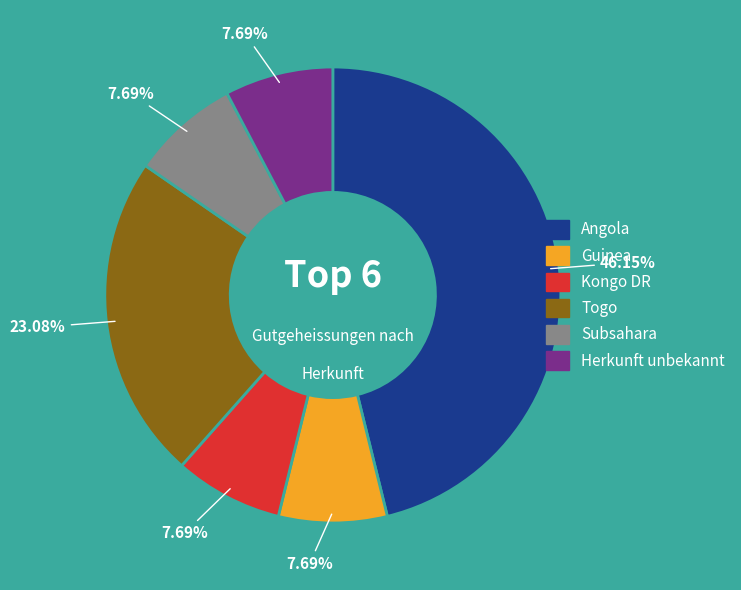

Combined, what portion of the pie is Togo and Subsahara?

30.8%